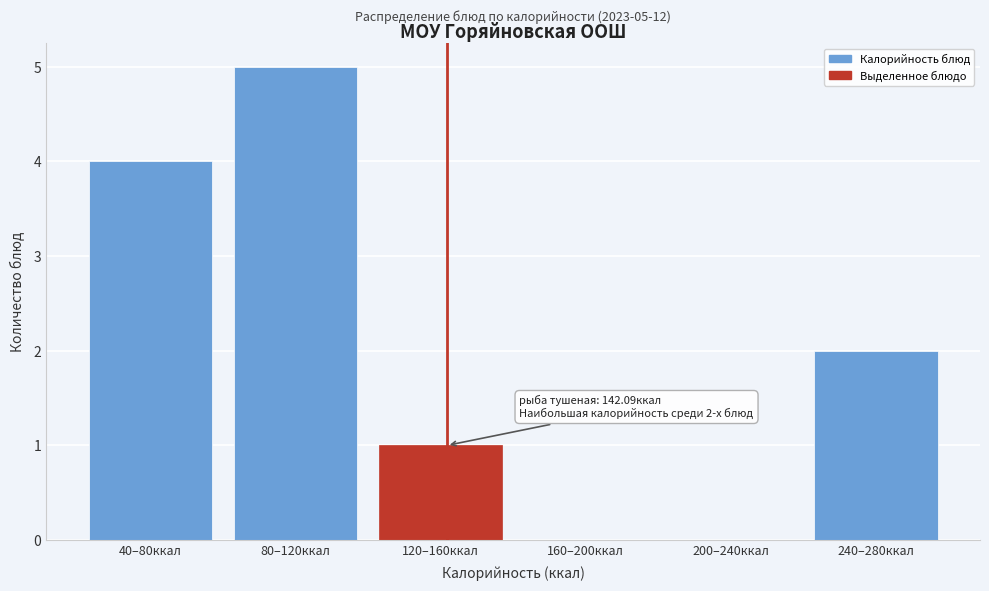

Which category has the highest value across all series?

80–120ккал